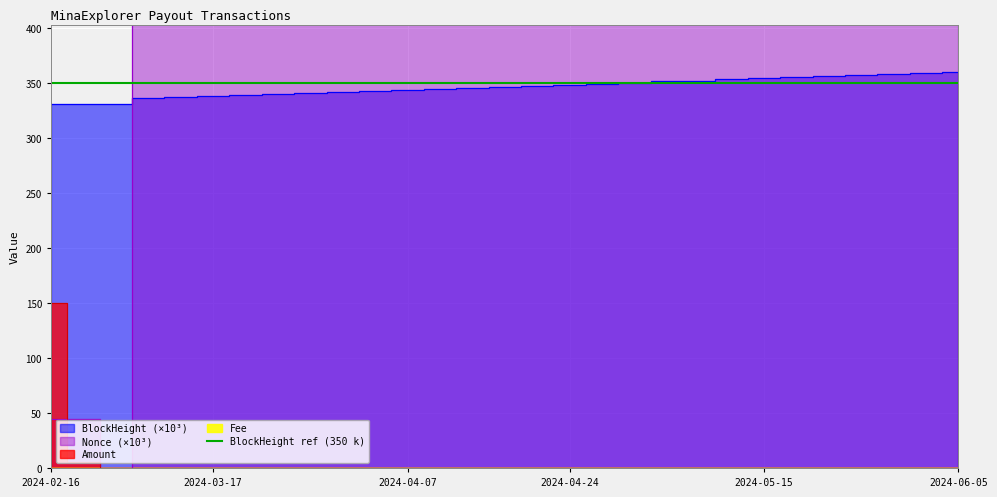

At which category is the sum across all series the highest?

2024-06-05